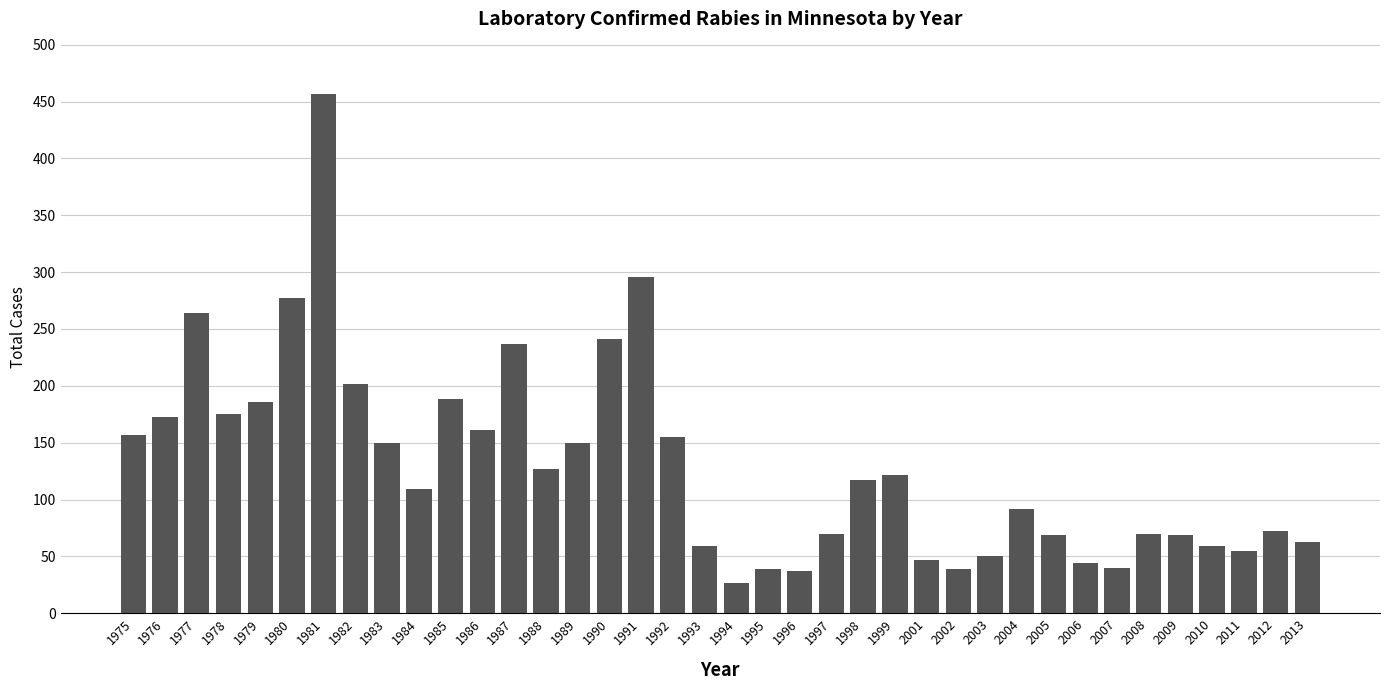

The value at 1994 is 27. True or false?

True